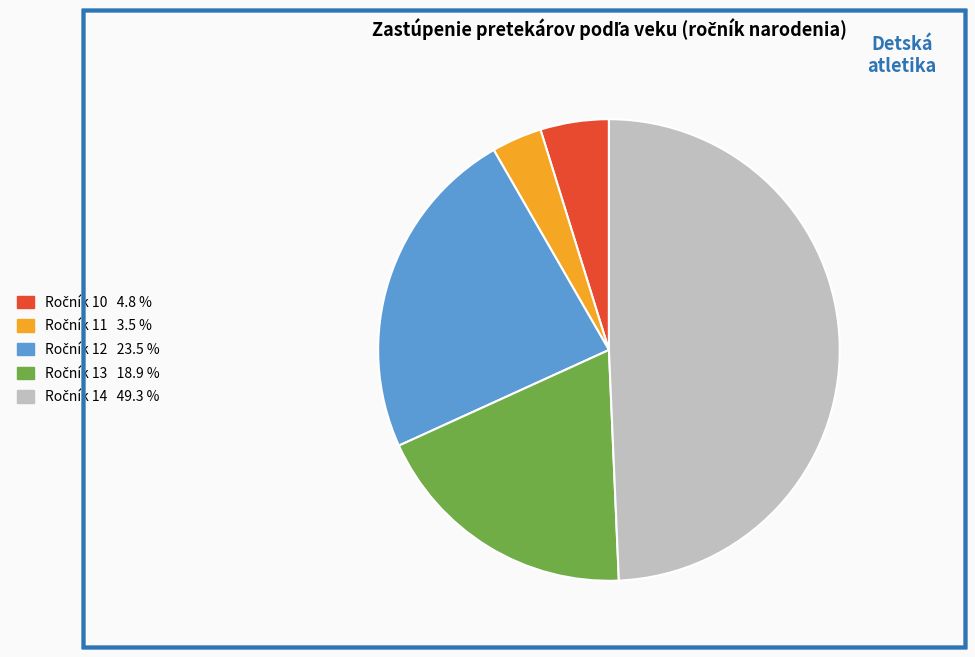

Is there any slice that represents more than half of the pie?

No